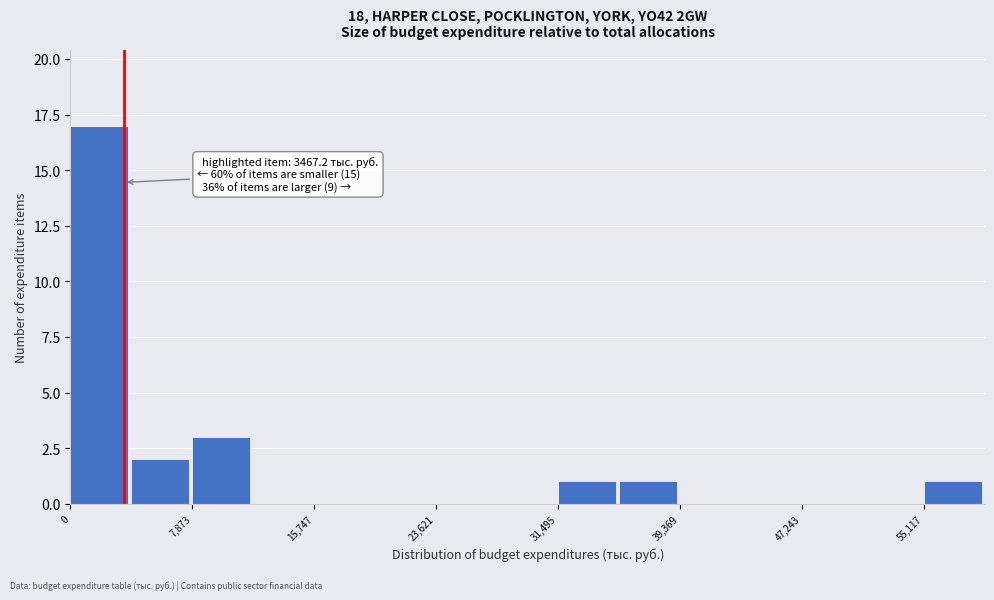

Around what value on the x-axis is the tallest bar? Give the approximate position of its centre, as read against the axis.

2000